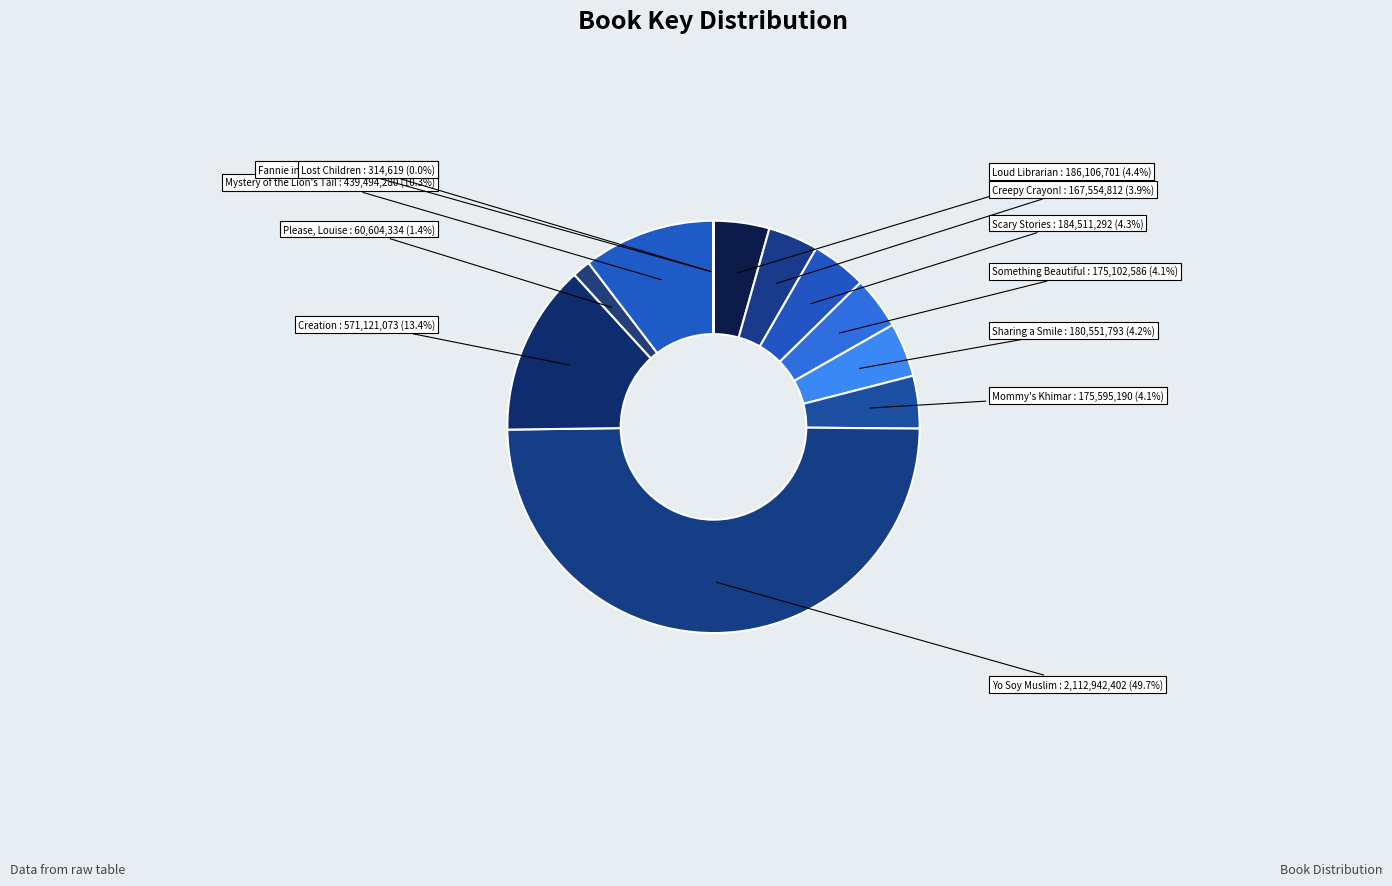

Does Something Beautiful account for over 50% of the chart?

No